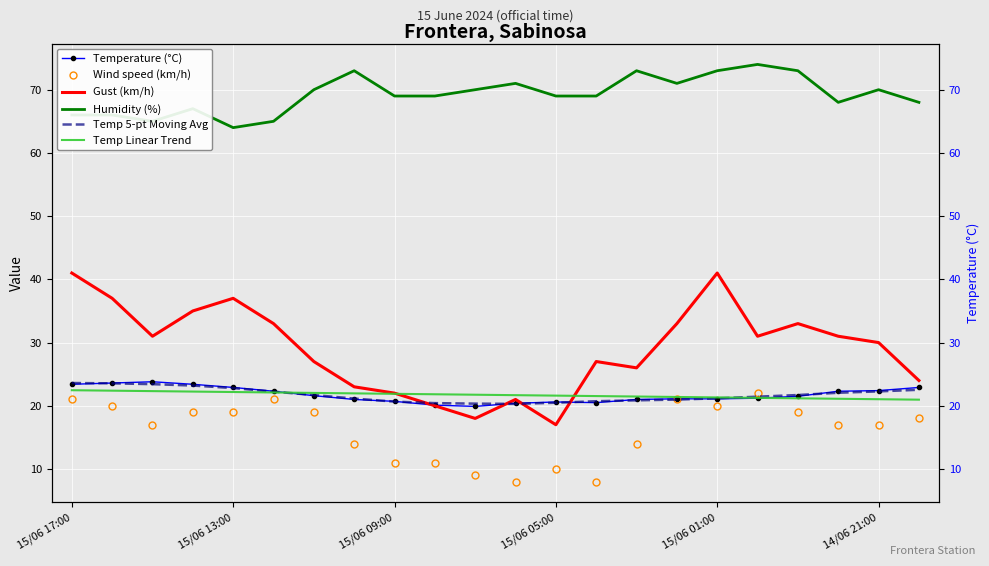

True or false: Temp Linear Trend has a value of 21.3 at 17.

True